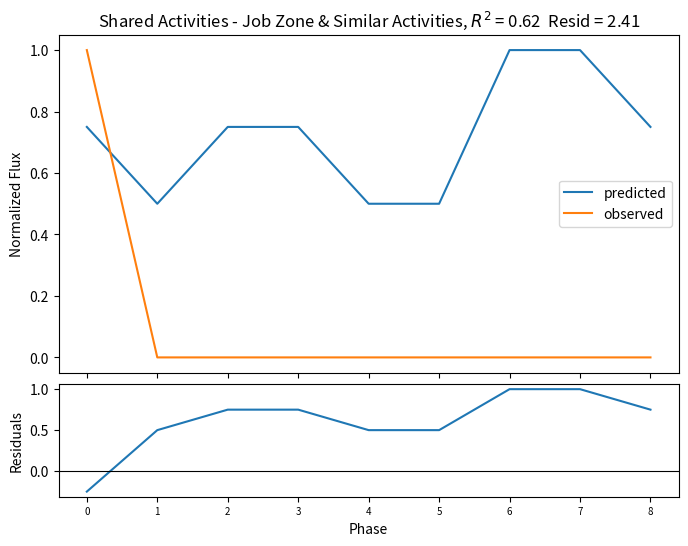

Reading right to left, list all the values displayed in this chart.

predicted: 8=0.8	7=1.0	6=1.0	5=0.5	4=0.5	3=0.8	2=0.8	1=0.5	0=0.8
observed: 8=0.0	7=0.0	6=0.0	5=0.0	4=0.0	3=0.0	2=0.0	1=0.0	0=1.0
residuals: 8=0.8	7=1.0	6=1.0	5=0.5	4=0.5	3=0.8	2=0.8	1=0.5	0=-0.2